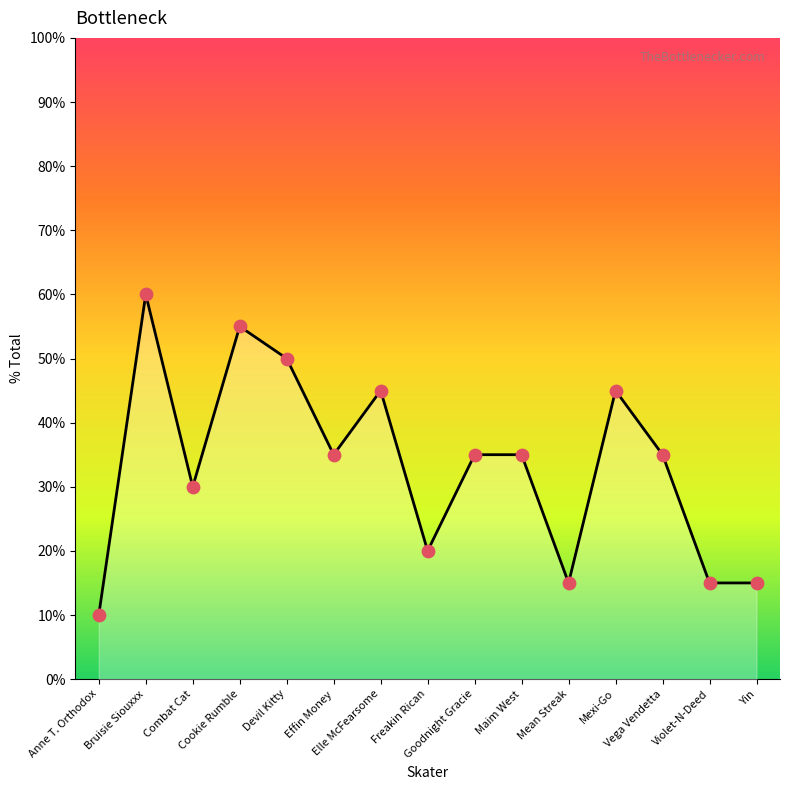

What is the change in value from Combat Cat to Elle McFearsome?

+0.2